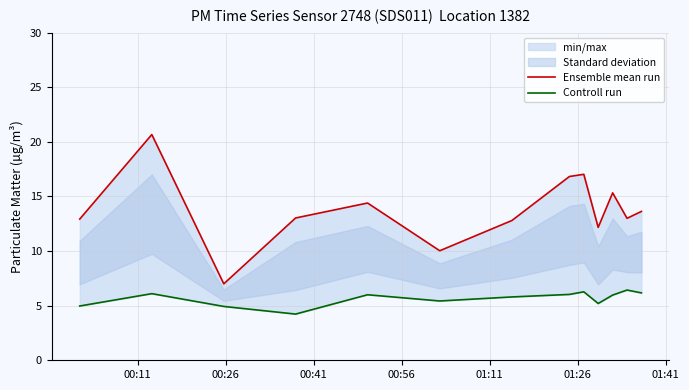

What is the value of the Ensemble mean run point at the 7th from the left?

12.8